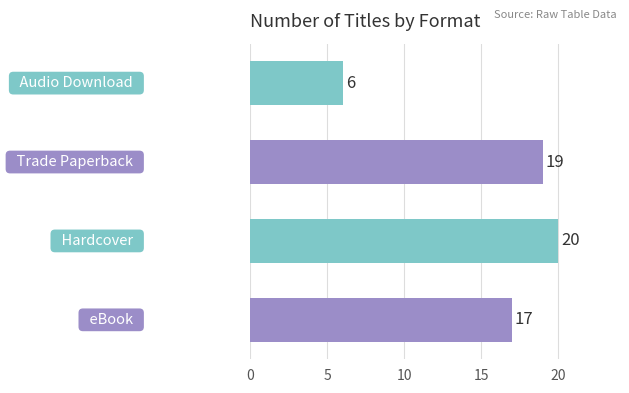

What is the minimum value shown in the chart?

6